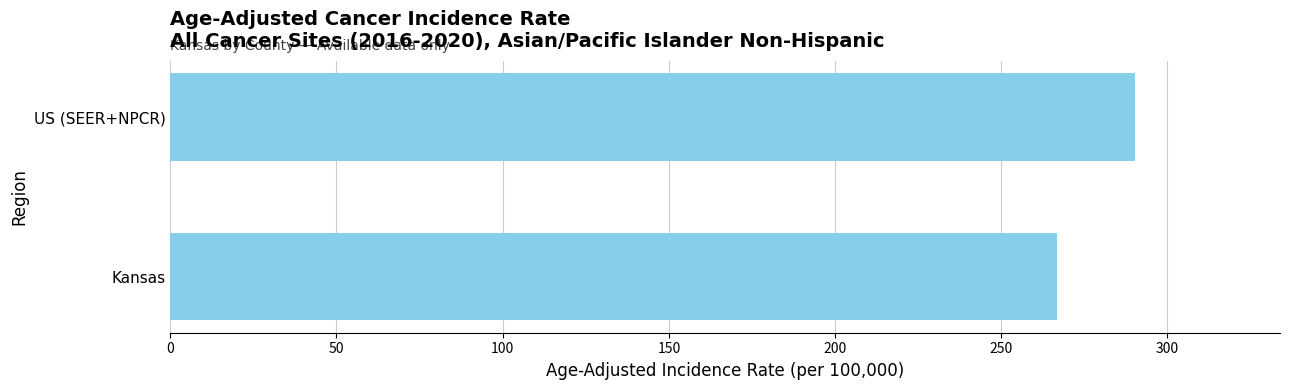

Are the bars horizontal?

Yes